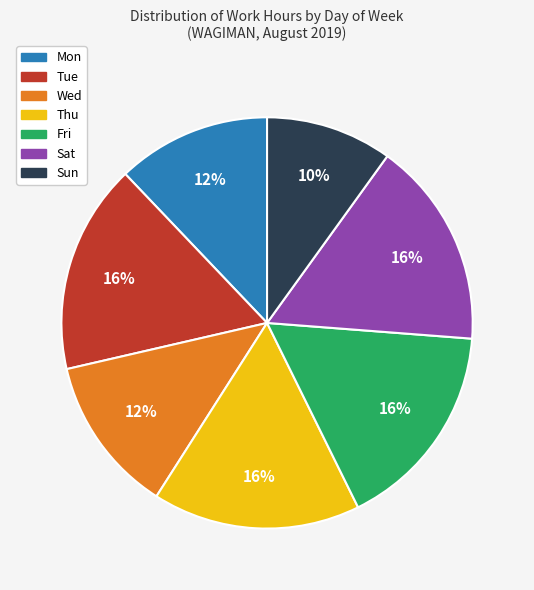

To the nearest percent, what percentage of the pie is Sun?

10%